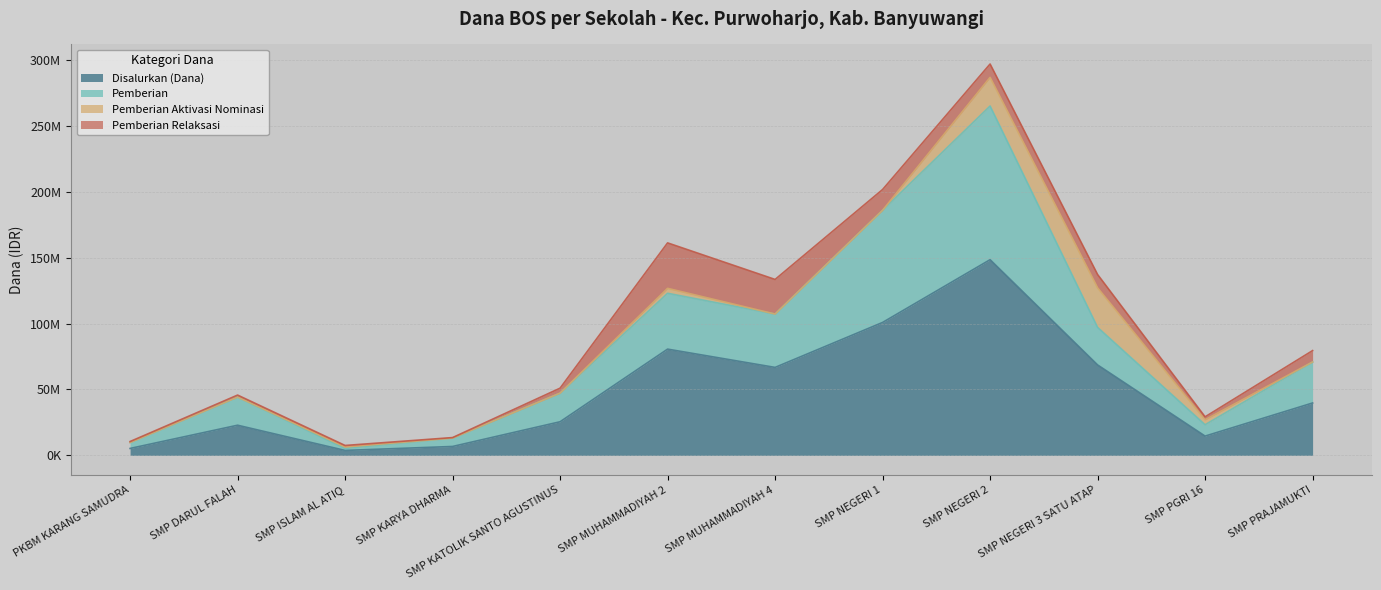

Which has a higher value, SMP PRAJAMUKTI or SMP NEGERI 3 SATU ATAP?

SMP NEGERI 3 SATU ATAP